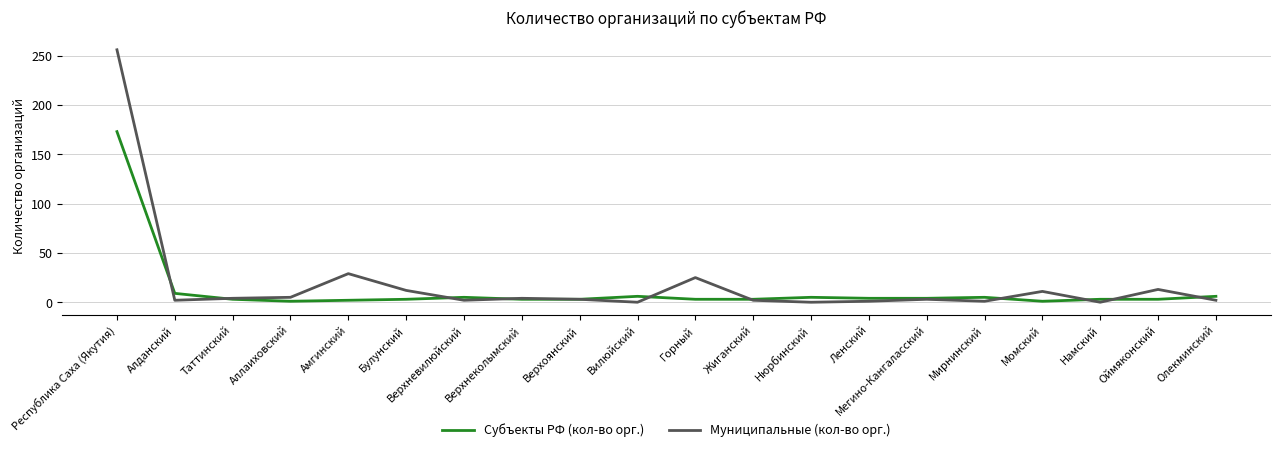

What position from the left is Амгинский?

5